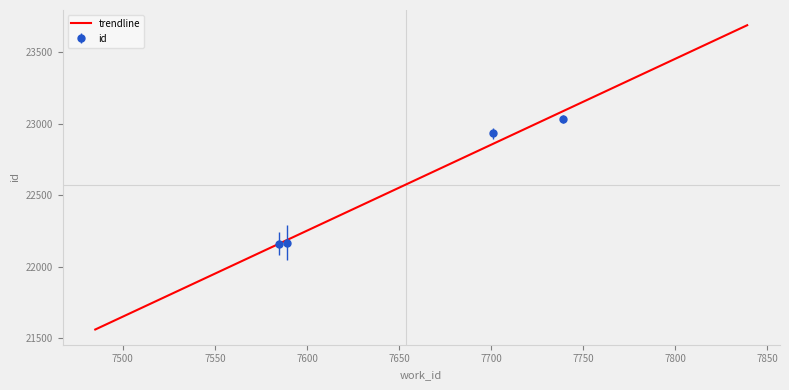

What is the difference between the maximum and minimum values?

871